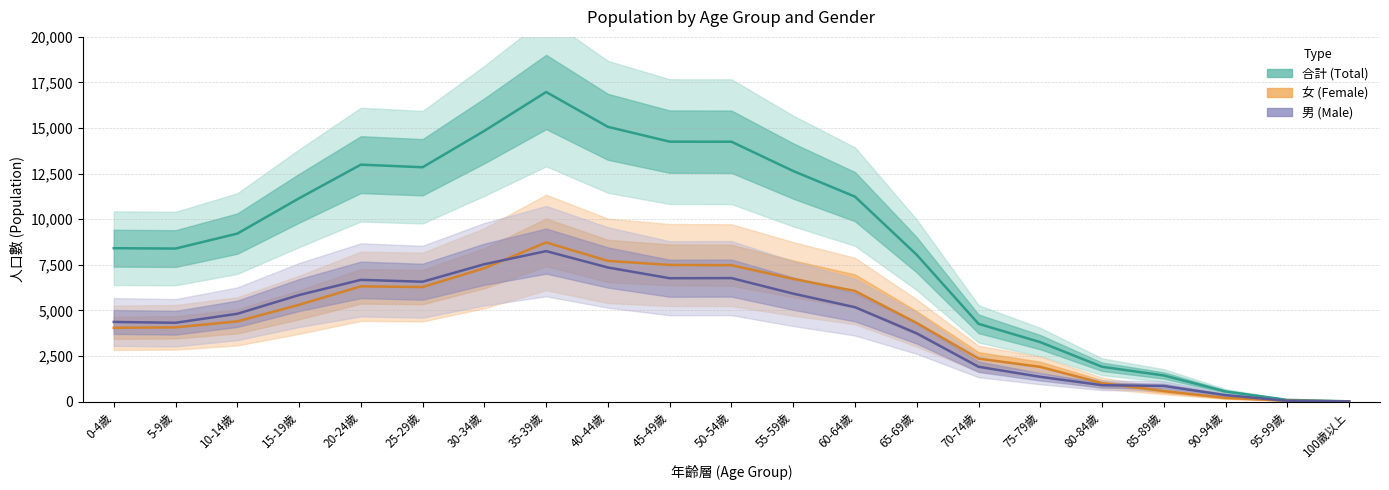

Reading left to right, transcribe all the data shown in this chart.

合計: 8411	8391	9211	11148	12993	12851	14847	16977	15066	14254	14250	12644	11239	8047	4263	3258	1908	1431	552	91	13
女: 4045	4070	4397	5306	6319	6279	7314	8727	7714	7491	7479	6726	6064	4307	2356	1900	1011	576	201	48	6
男: 4366	4321	4814	5842	6674	6572	7533	8250	7352	6763	6771	5918	5175	3740	1907	1358	897	855	351	43	7